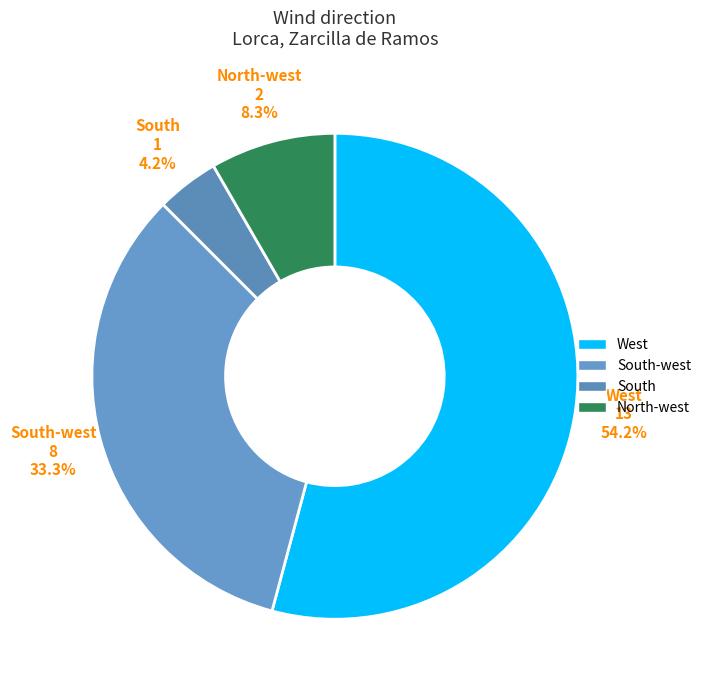

Approximately how many times larger is the value at West compared to North-west?

6.5